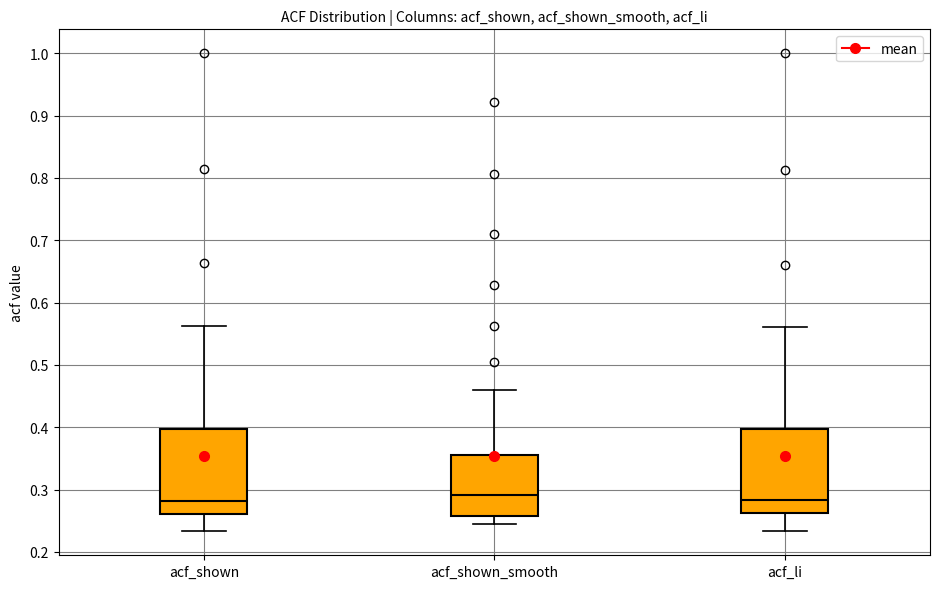

Reading left to right, transcribe this box plot: for each box, give where its median line is, the range the box spans, and where its two whiskers end, as read against the y-axis. The values are not printed on the chart, so give them approximately, as read against the axis.

acf_shown: median 0.28, box 0.26 to 0.40, whiskers 0.23 to 0.56
acf_shown_smooth: median 0.29, box 0.26 to 0.35, whiskers 0.25 to 0.46
acf_li: median 0.28, box 0.26 to 0.40, whiskers 0.23 to 0.56